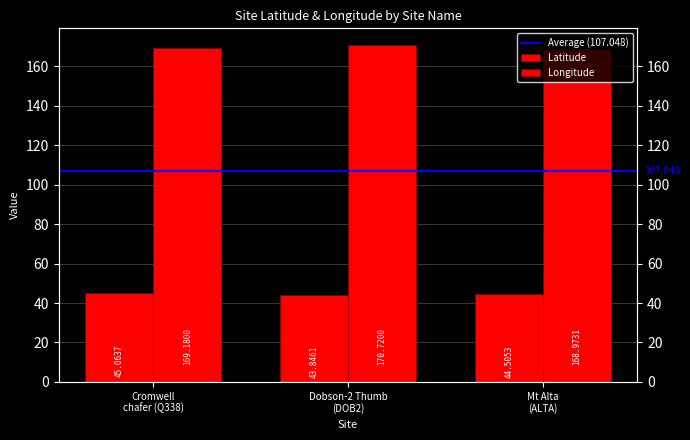

How many data points in Latitude are less than 44?

1